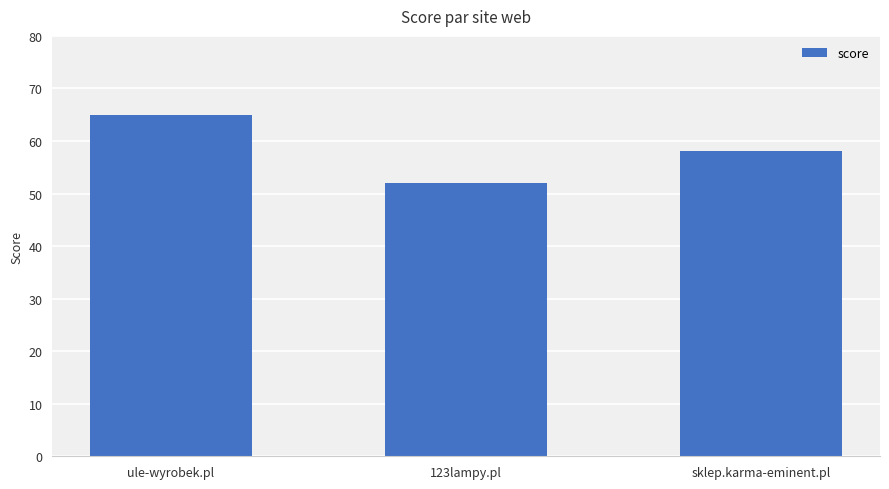

How many bars are there in total?

3